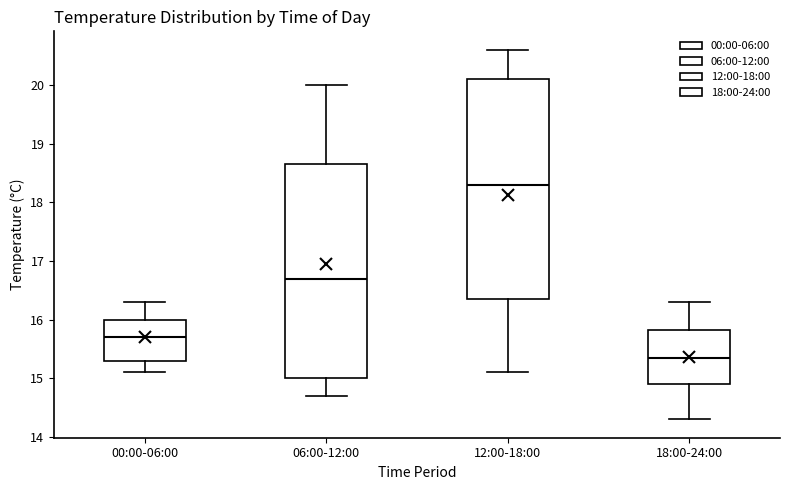

Where is the lower edge of the box for 06:00-12:00 on the y-axis? The values are not printed on the chart, so give them approximately, as read against the axis.

15.0